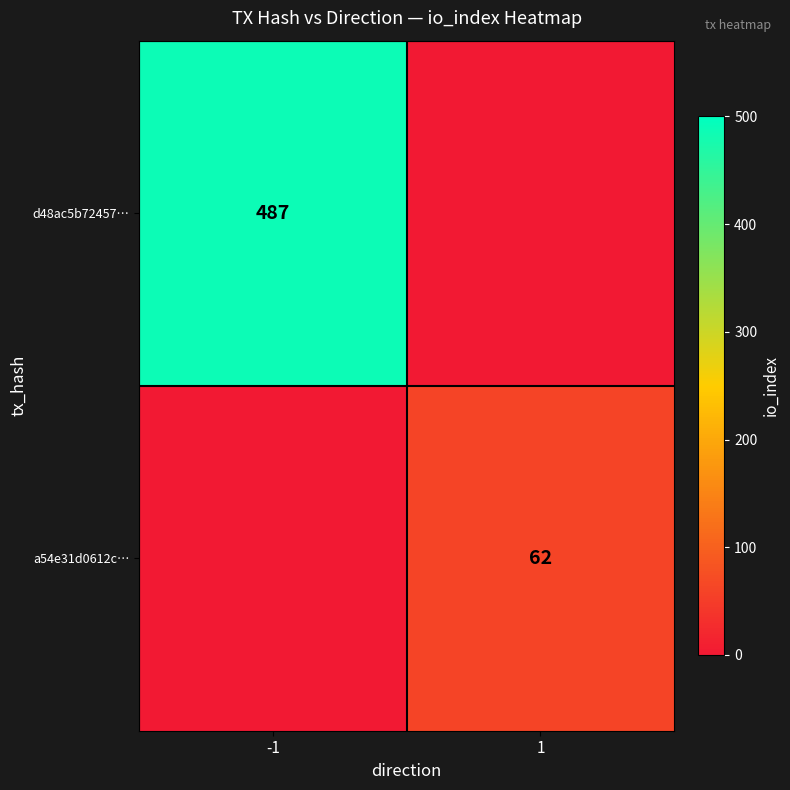

Which has a higher value, -1 or 1?

-1